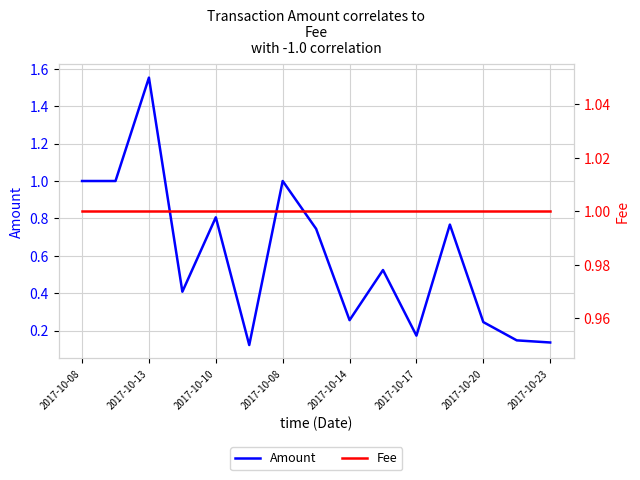

What is the value of the Fee point at the 3rd from the left?

1.0